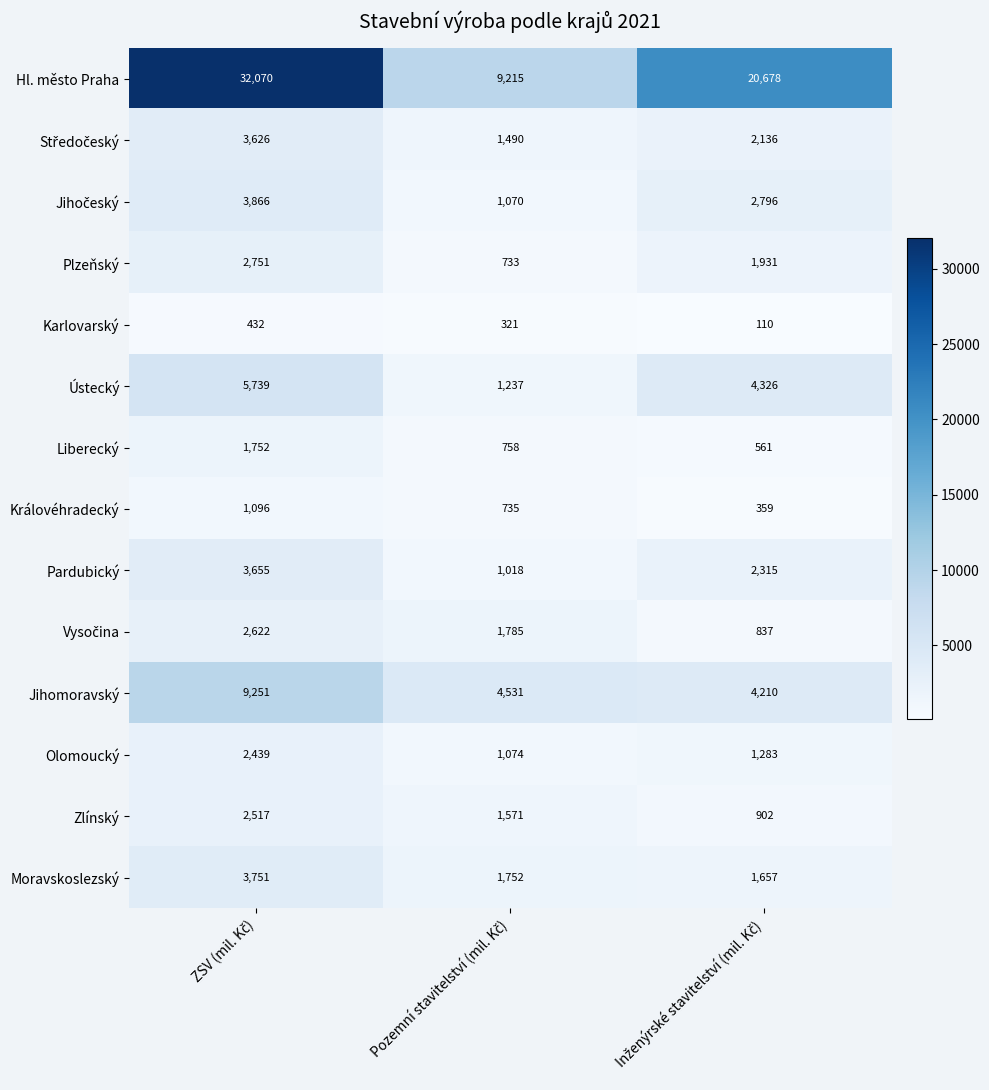

Which series has the largest range (max minus min)?

Hl. město Praha